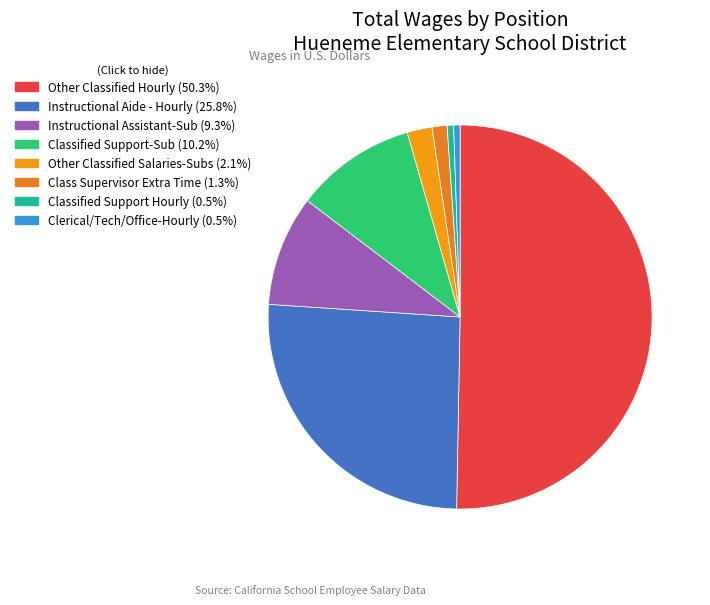

Which has a higher value, Other Classified Salaries-Subs or Classified Support Hourly?

Other Classified Salaries-Subs